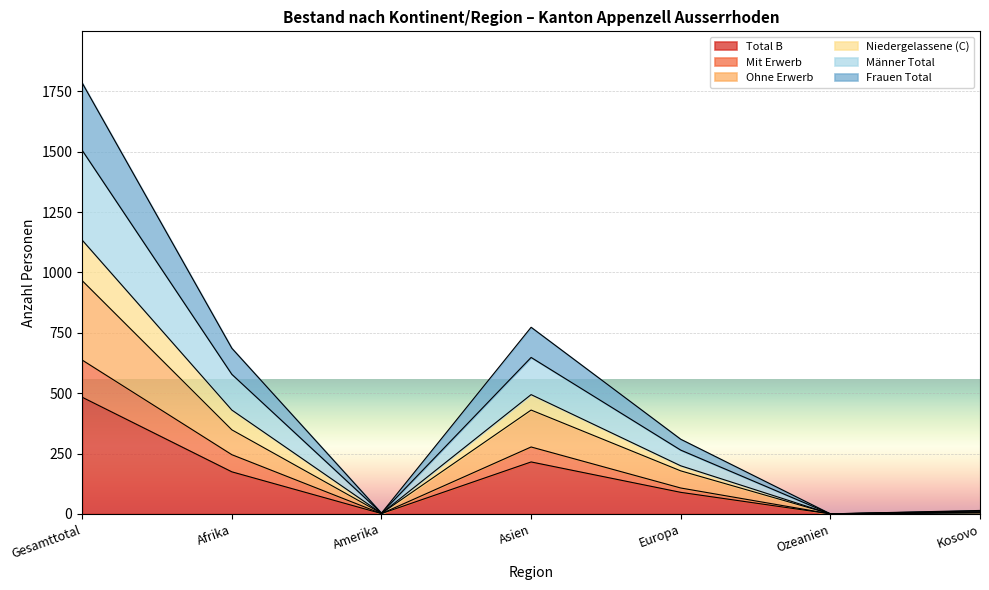

What is the value of the Total B point at the 2nd from the left?

174